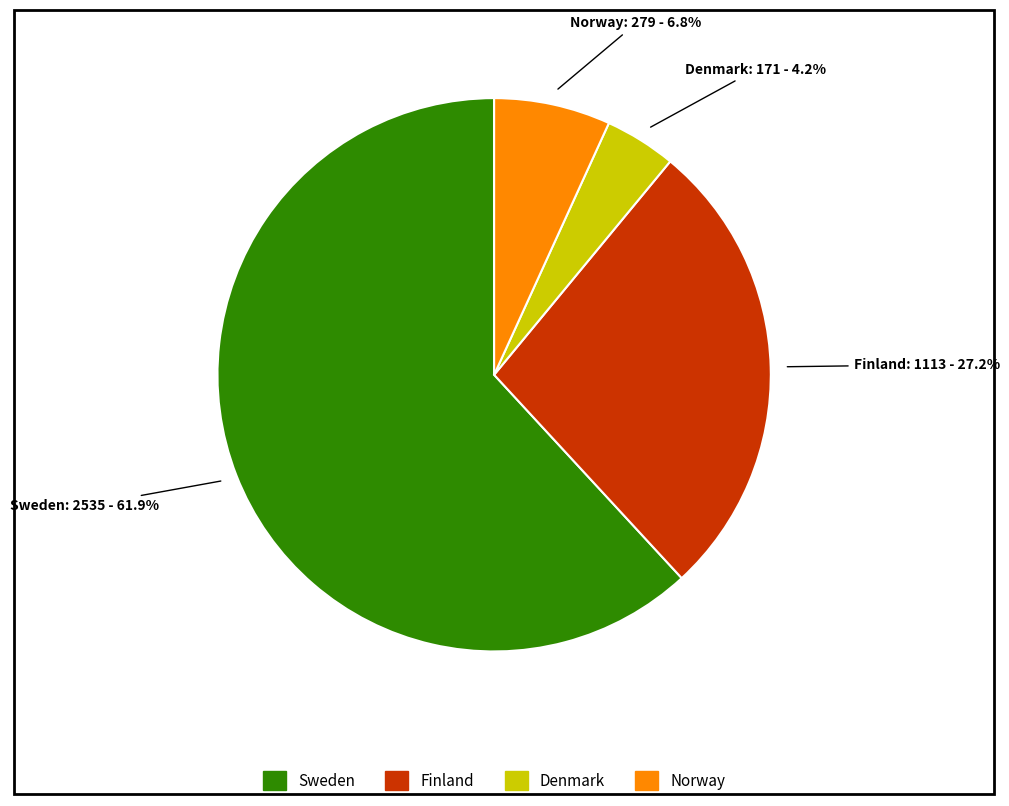

Rank the categories by value from lowest to highest.

Denmark, Norway, Finland, Sweden